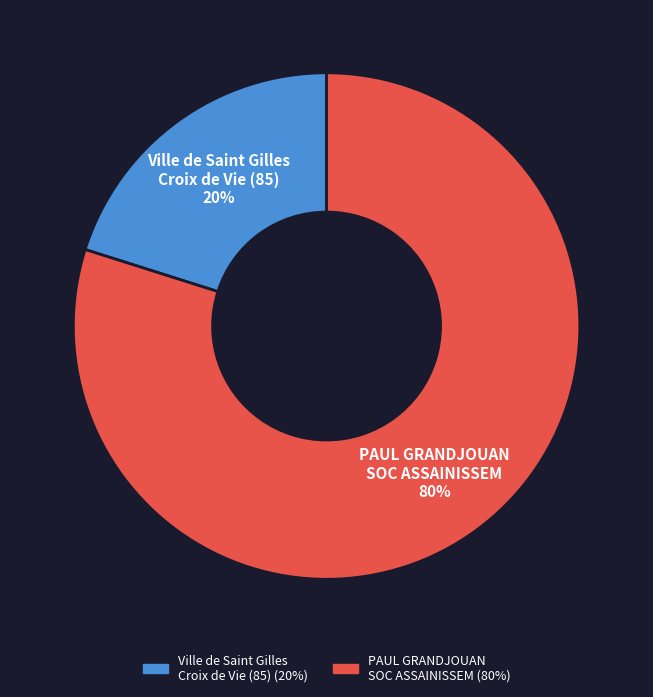

Rank the categories by value from highest to lowest.

PAUL GRANDJOUAN SOC ASSAINISSEM, Ville de Saint Gilles Croix de Vie (85)